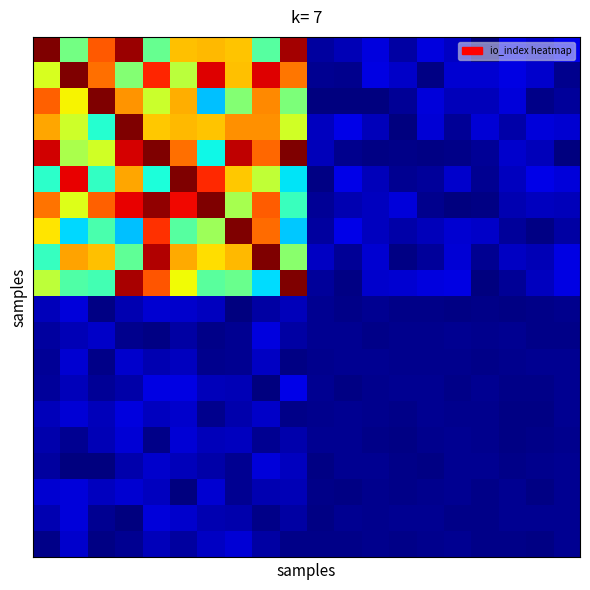

At which category does the chart reach its minimum across all series?

19